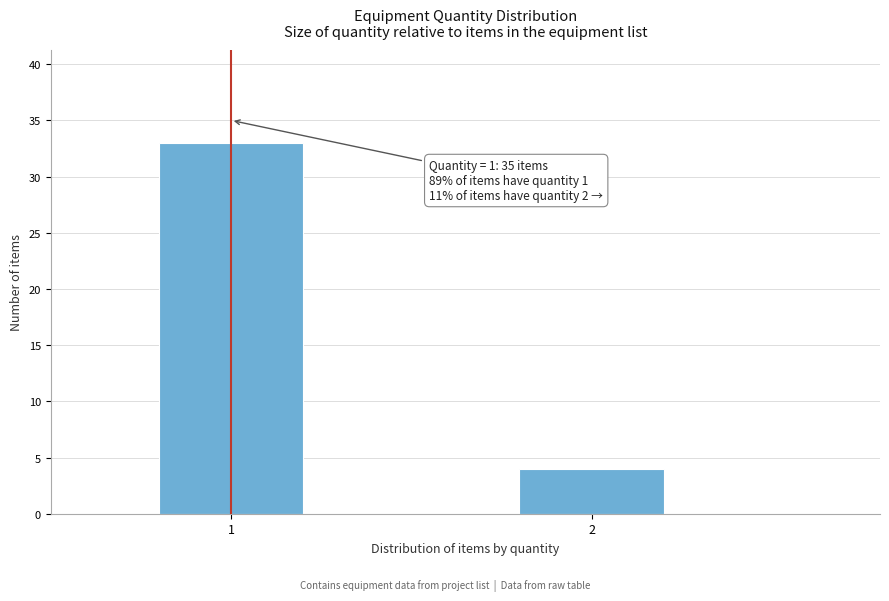

Reading left to right, what are all the values shown in this chart?

1=33	2=4